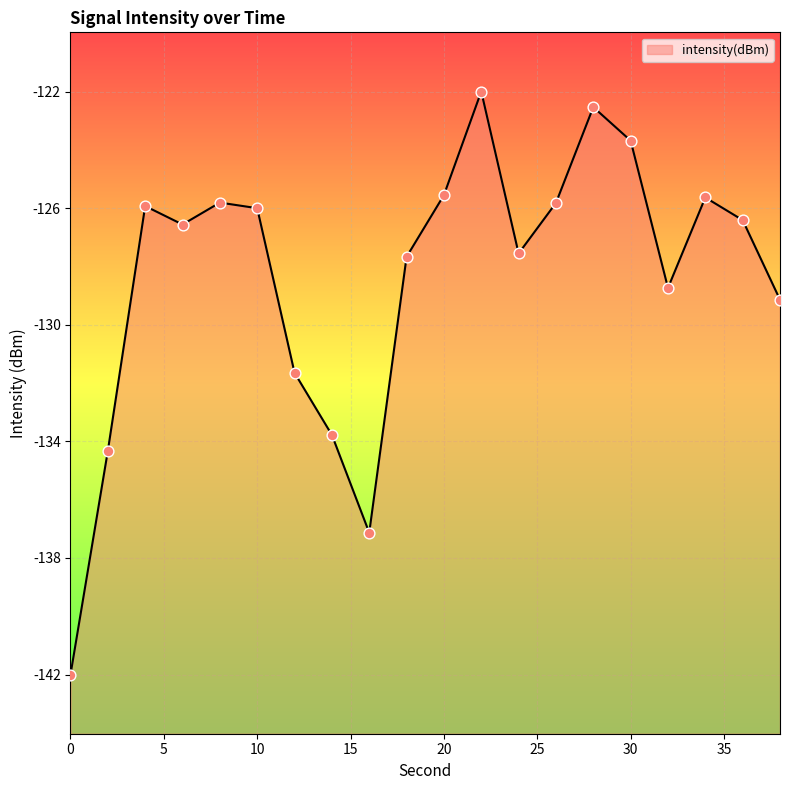

Between 12 and 34, which is larger?

34